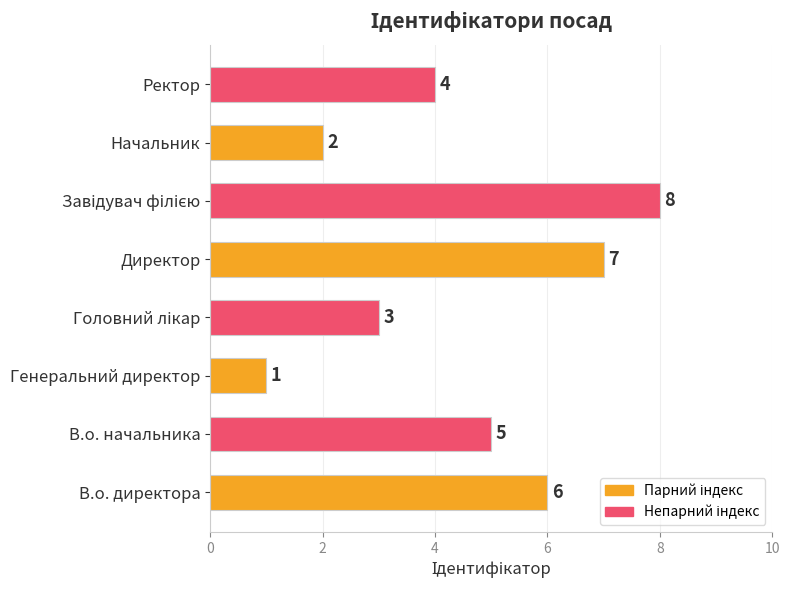

True or false: the data shows 10 at В.о. директора.

False